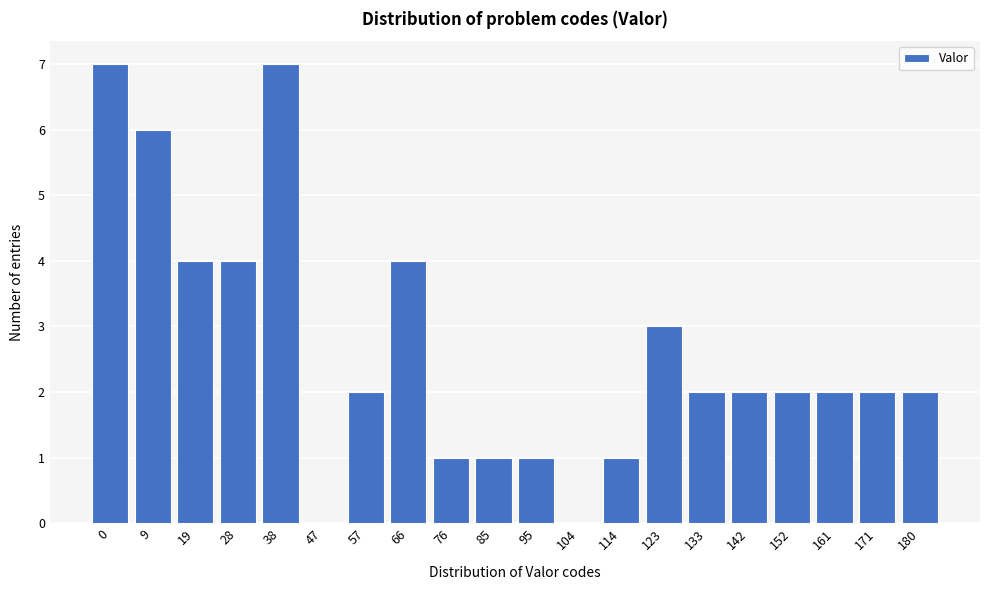

Reading left to right, extract all data points from this chart.

0=7	9=6	19=4	28=4	38=7	47=0	57=2	66=4	76=1	85=1	95=1	104=0	114=1	123=3	133=2	142=2	152=2	161=2	171=2	180=2